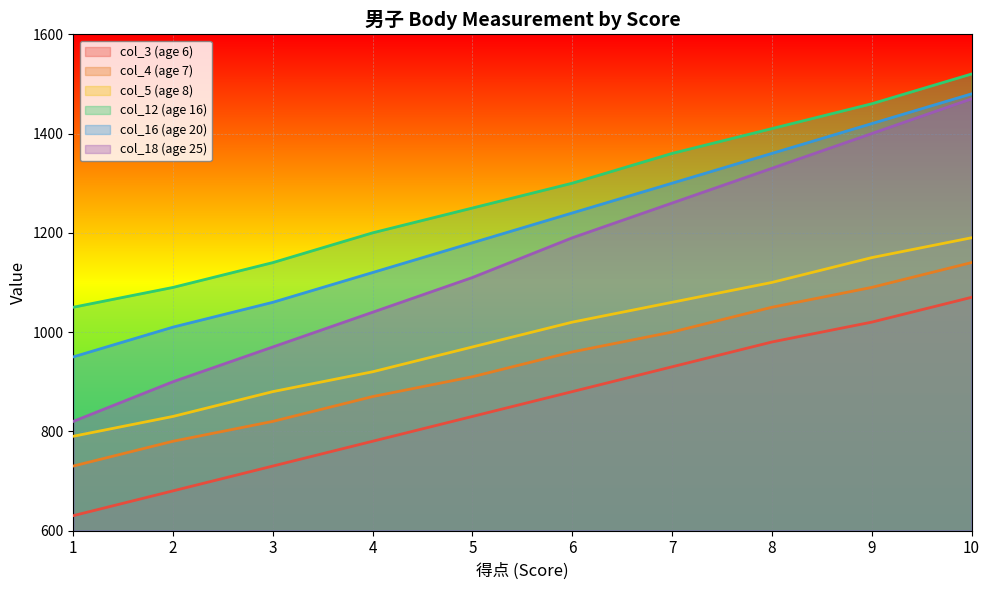

List the series in order of their peak value, highest first.

col_12 (age 16), col_16 (age 20), col_18 (age 25), col_5 (age 8), col_4 (age 7), col_3 (age 6)